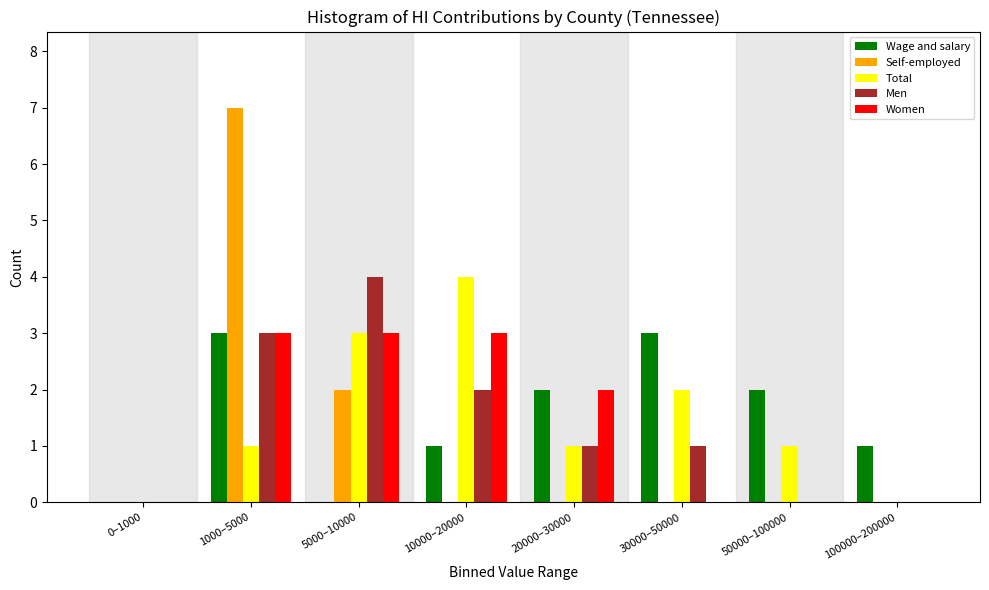

What is the total value across all series at 10000–20000?

10